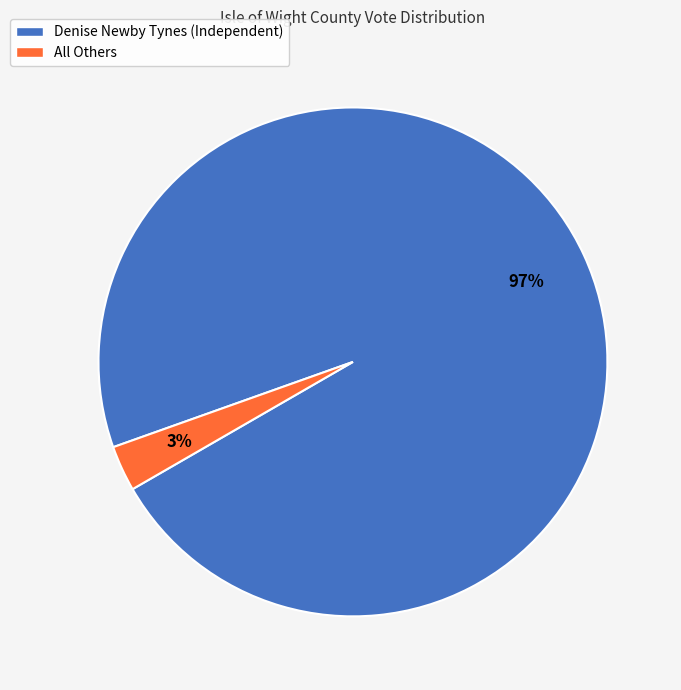

To the nearest percent, what is the difference between the All Others and Denise Newby Tynes (Independent) slice percentages?

94%